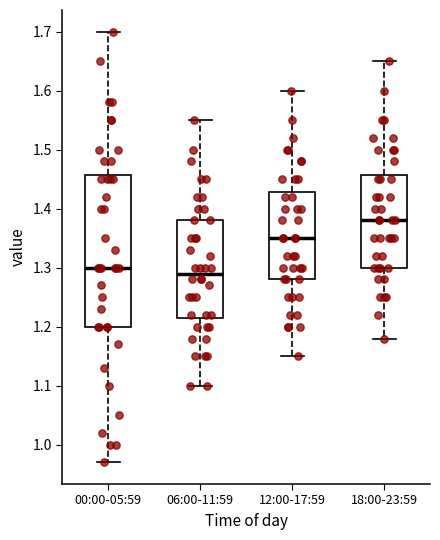

Reading left to right, transcribe this box plot: for each box, give where its median line is, the range the box spans, and where its two whiskers end, as read against the y-axis. The values are not printed on the chart, so give them approximately, as read against the axis.

00:00-05:59: median 1.30, box 1.20 to 1.46, whiskers 0.97 to 1.70
06:00-11:59: median 1.29, box 1.22 to 1.38, whiskers 1.10 to 1.55
12:00-17:59: median 1.35, box 1.28 to 1.43, whiskers 1.15 to 1.60
18:00-23:59: median 1.38, box 1.30 to 1.46, whiskers 1.18 to 1.65